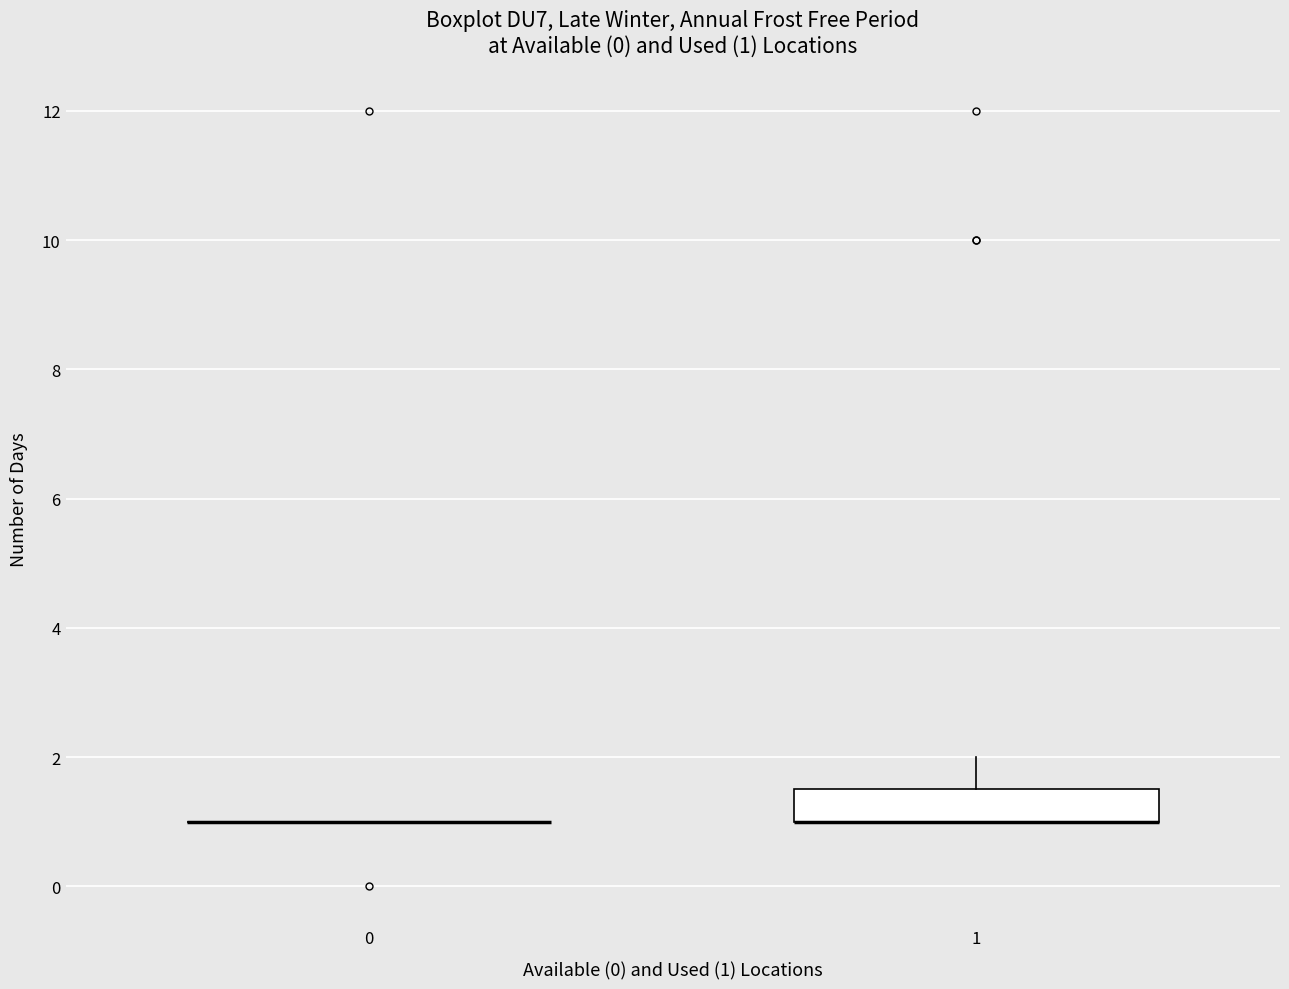

Comparing the boxes themselves (not the whiskers), which one is the tallest?

1